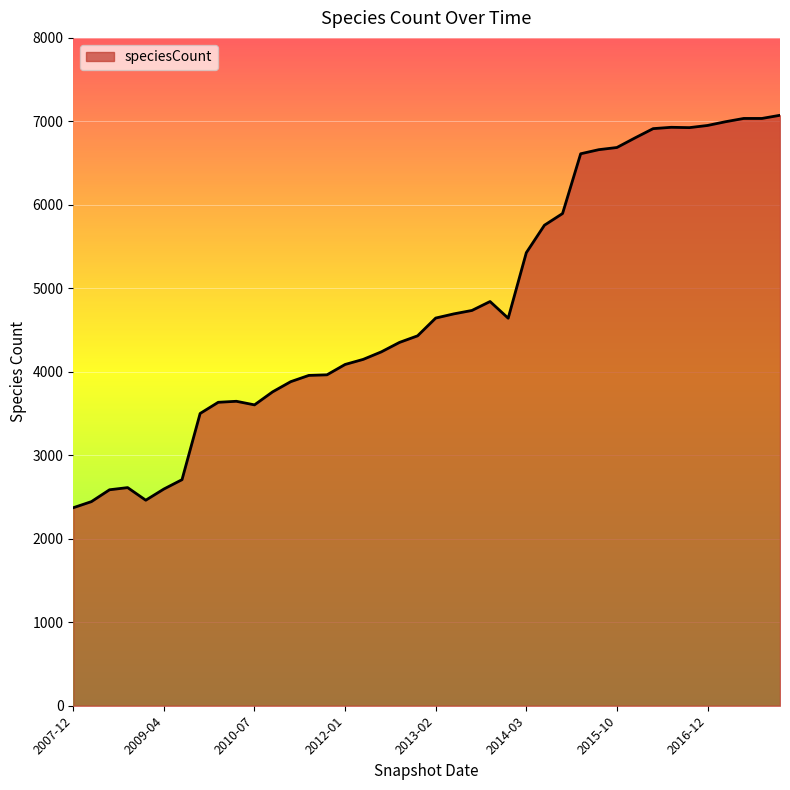

What is the greatest value displayed?

7073